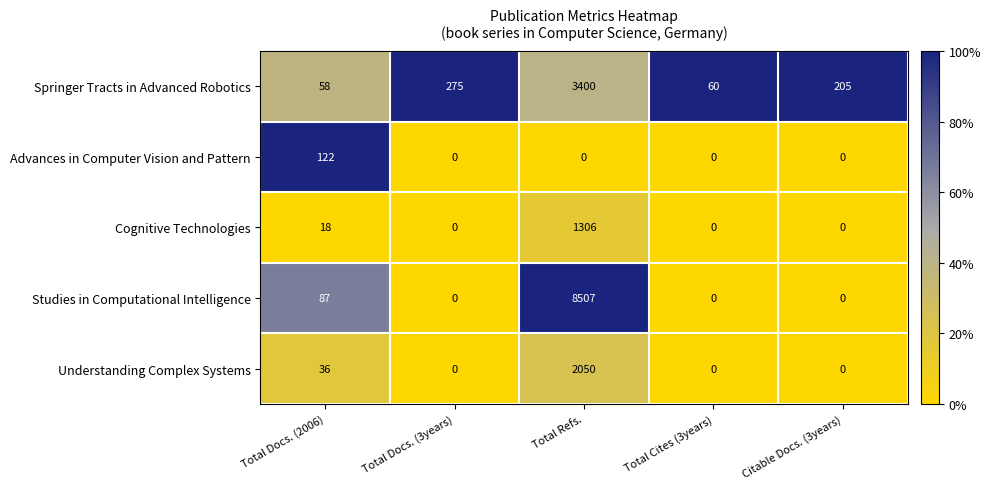

What is the total value across all series at Total Cites (3years)?

60